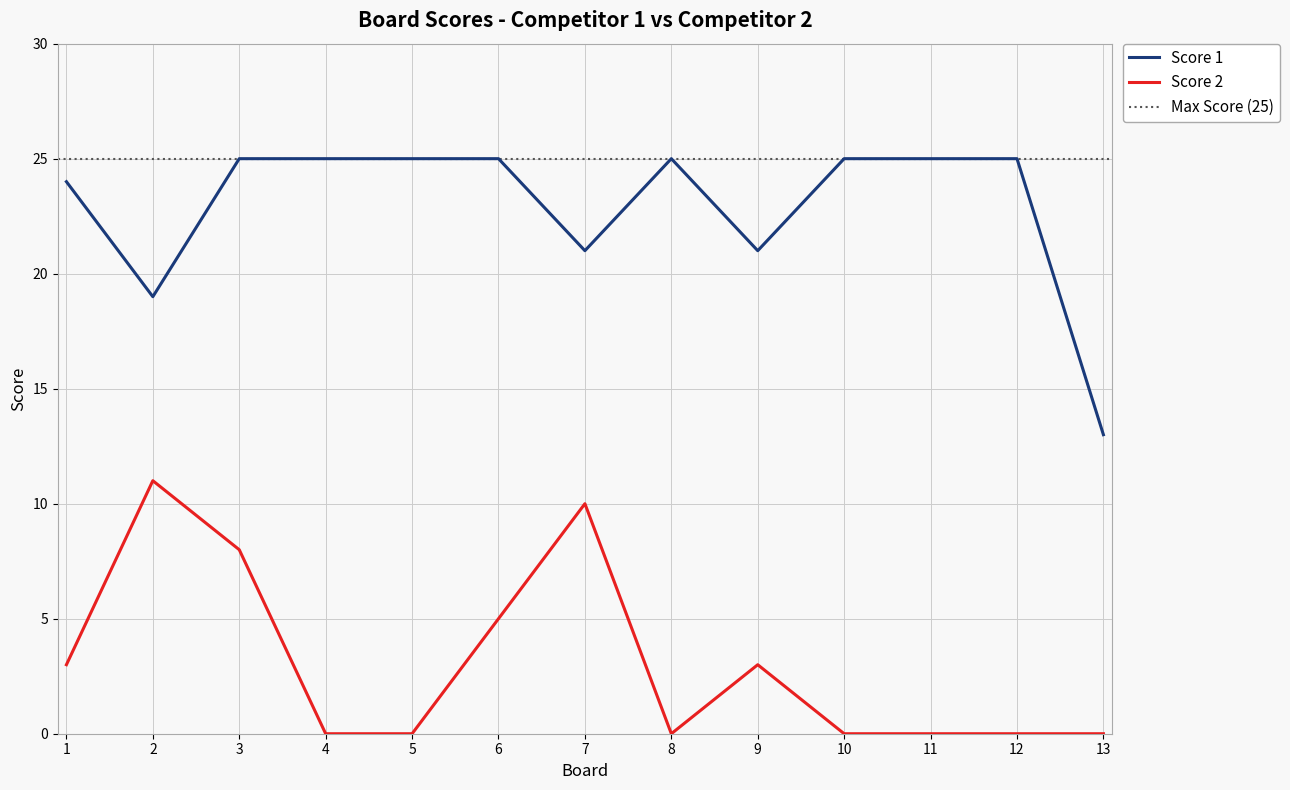

Which has a higher value, 12 or 13?

12